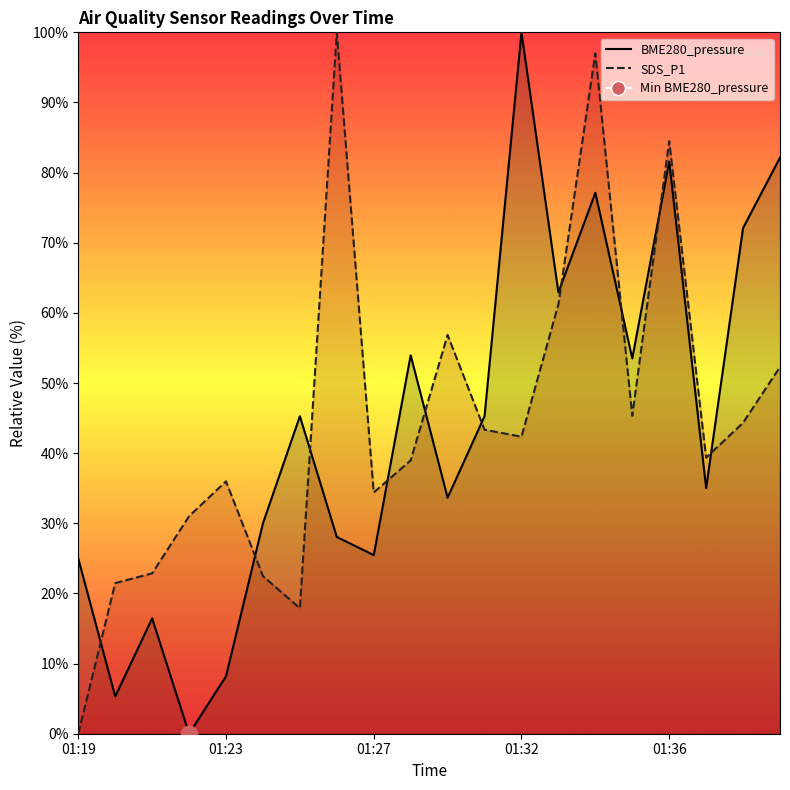

At how many categories does at least one series exceed 9?

20